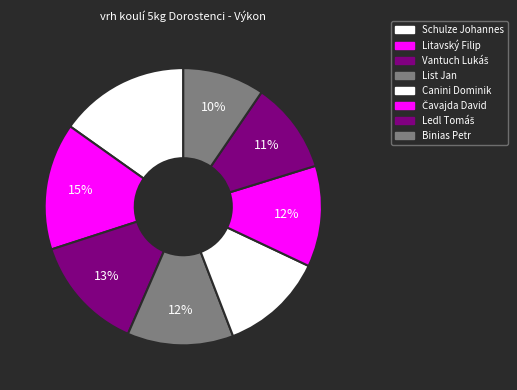

Which slice is the largest?

Schulze Johannes